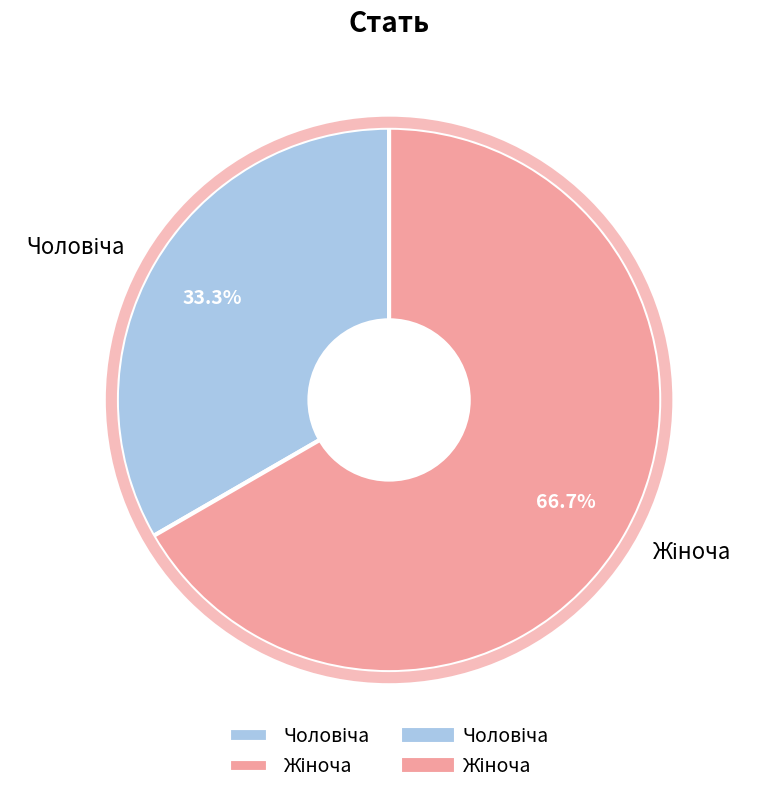

Does any single category account for the majority?

Yes